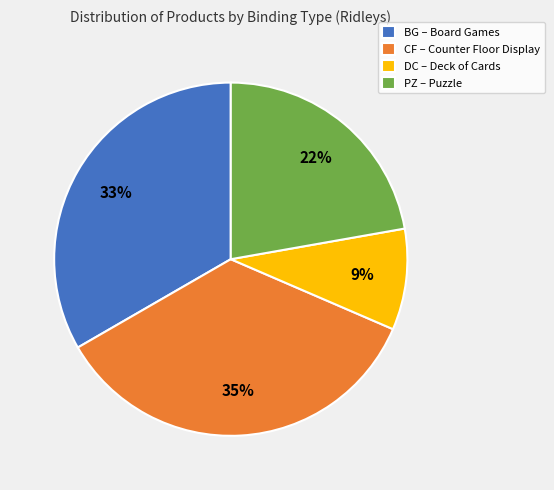

Which slice is the largest?

CF